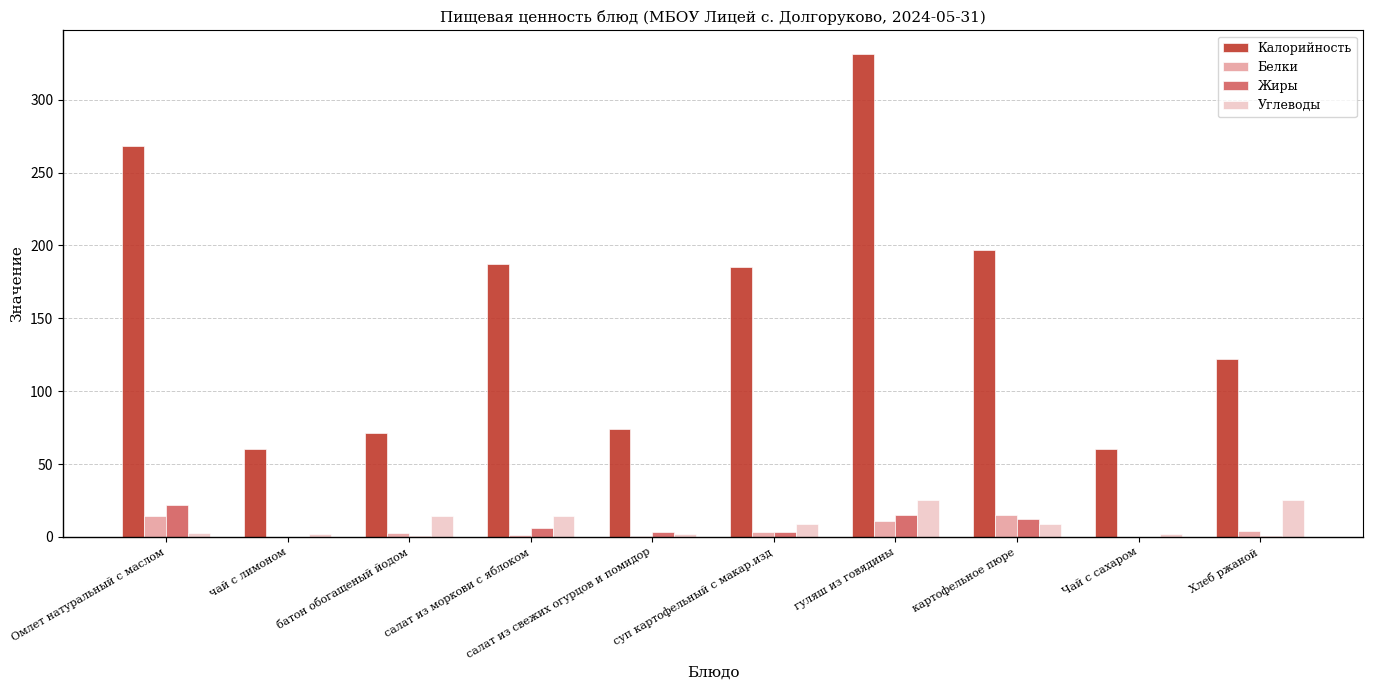

Are the bars horizontal?

No